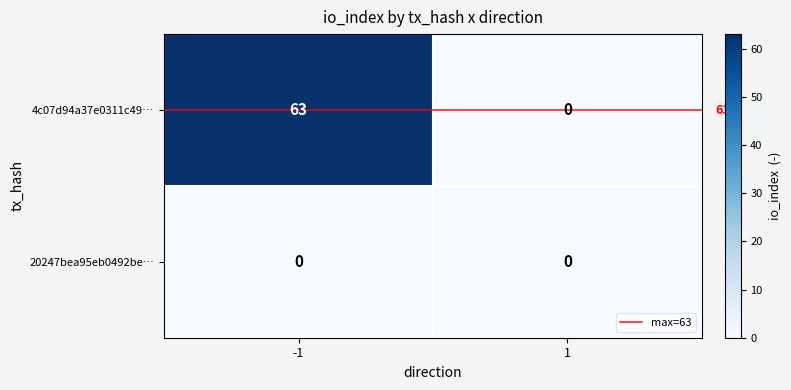

List the series in order of their overall mean, highest first.

4c07d94a37e0311c49…, 20247bea95eb0492be…